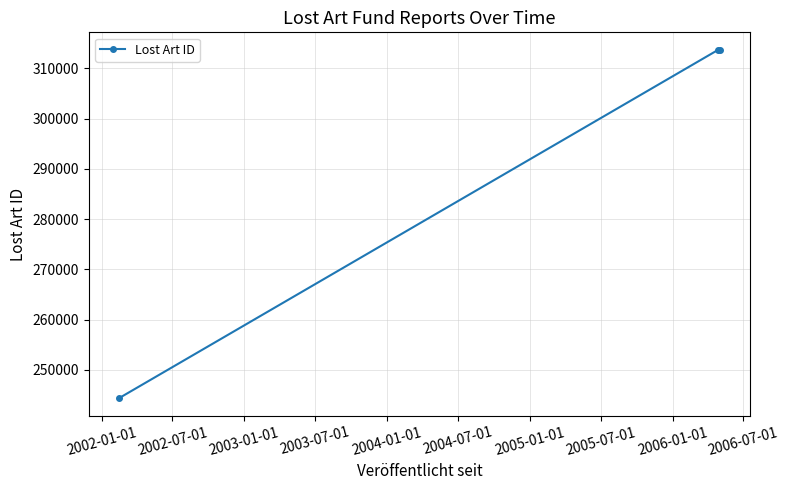

What is the difference between the second highest and minimum values?

69347